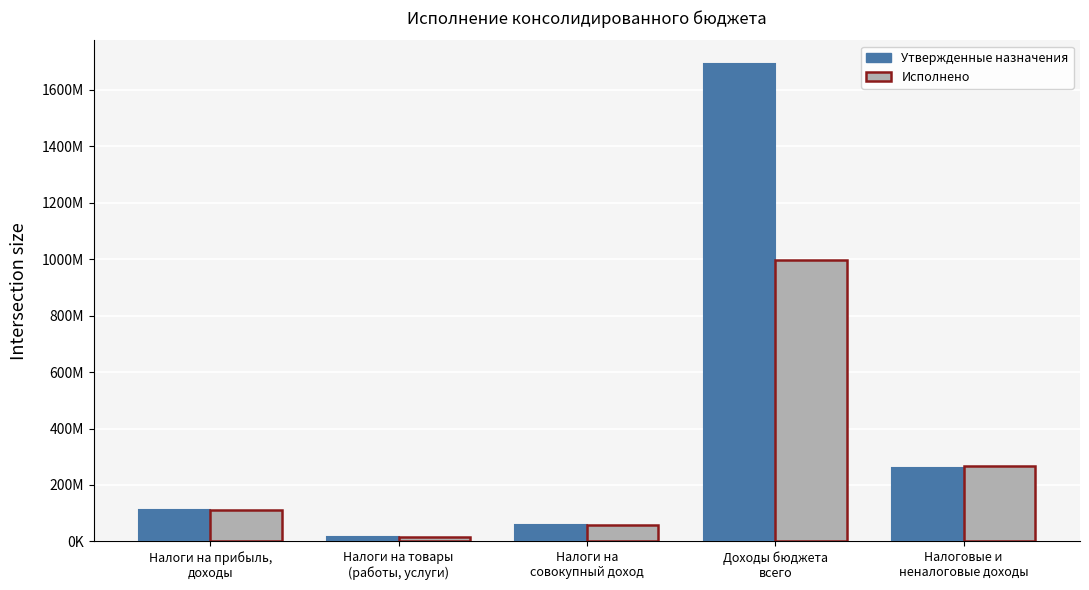

What is the smallest value displayed?

14753227.7